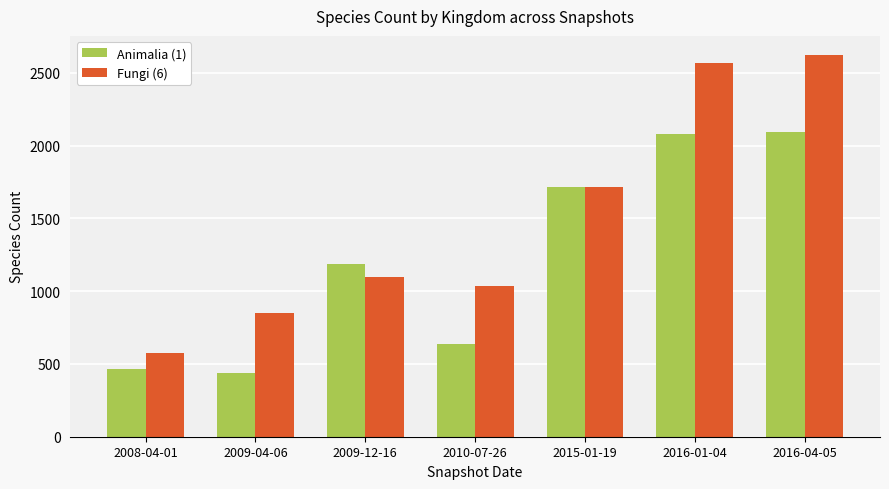

What is the greatest value displayed?

2622